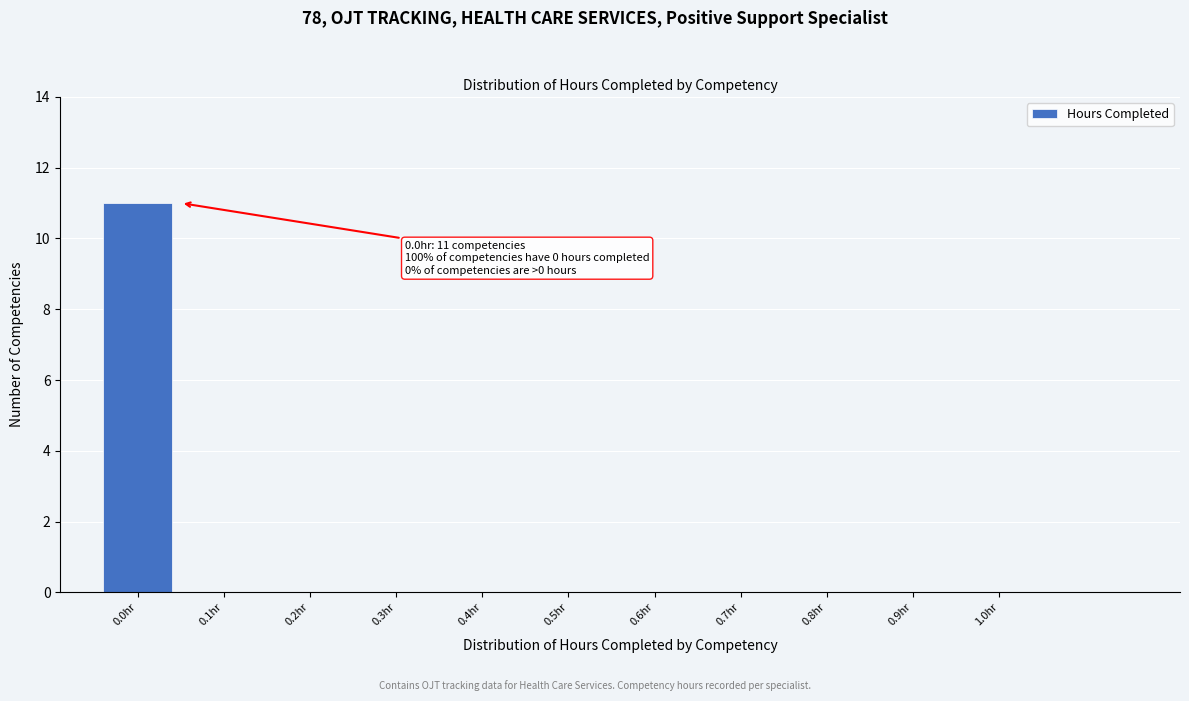

Over which range of the x-axis is the bar tallest?

-0.05 to 0.05